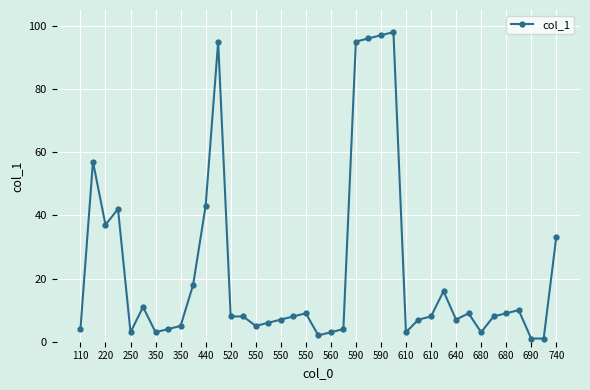

What is the greatest value displayed?

98